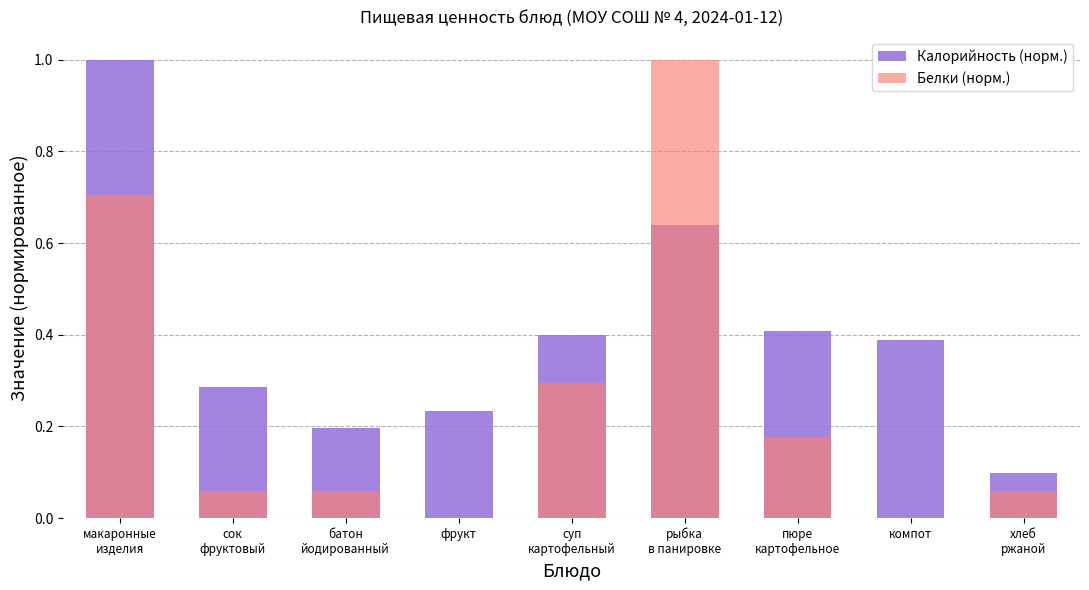

How many bars are there in each group?

2